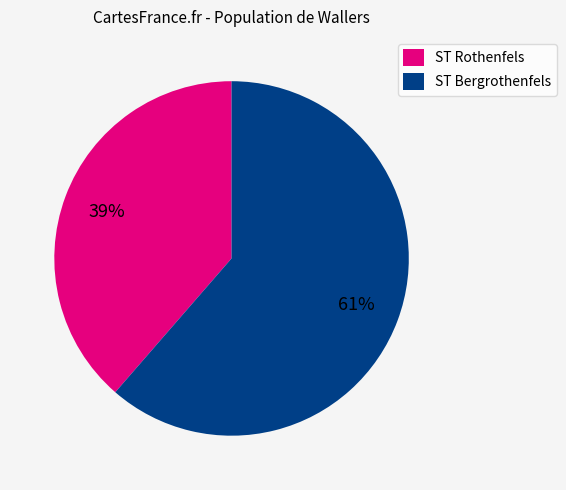

Count the number of slices in the pie.

2